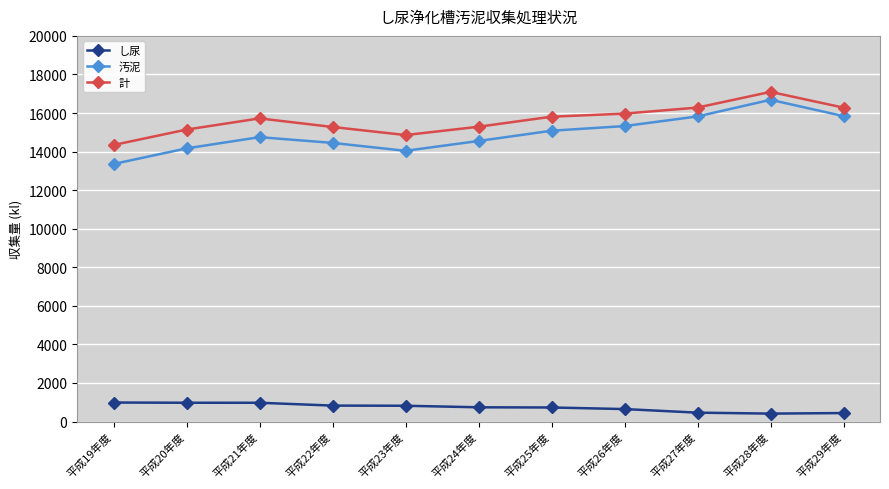

What is the difference between the 計 values at 平成29年度 and 平成25年度?

470